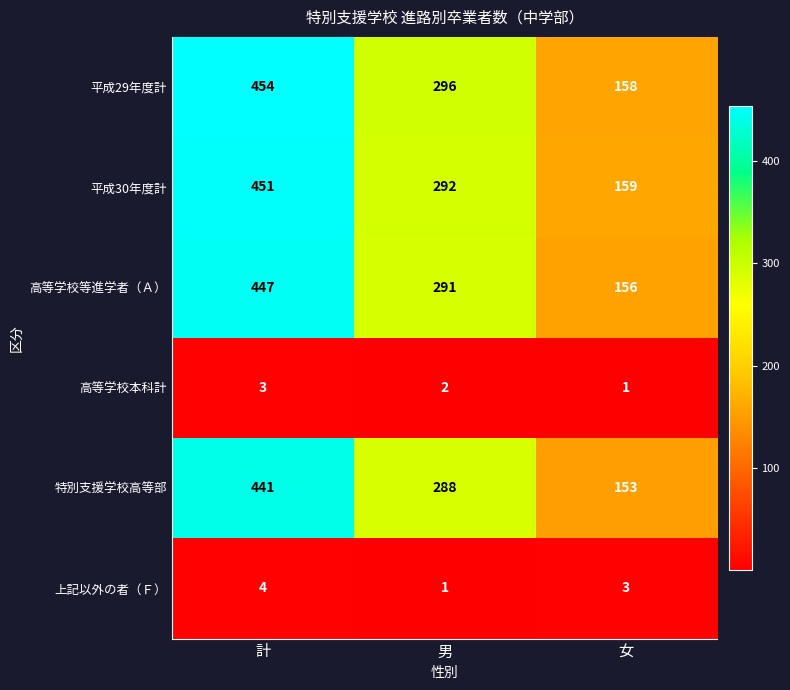

Which series changed the most between 計 and 女?

平成29年度計